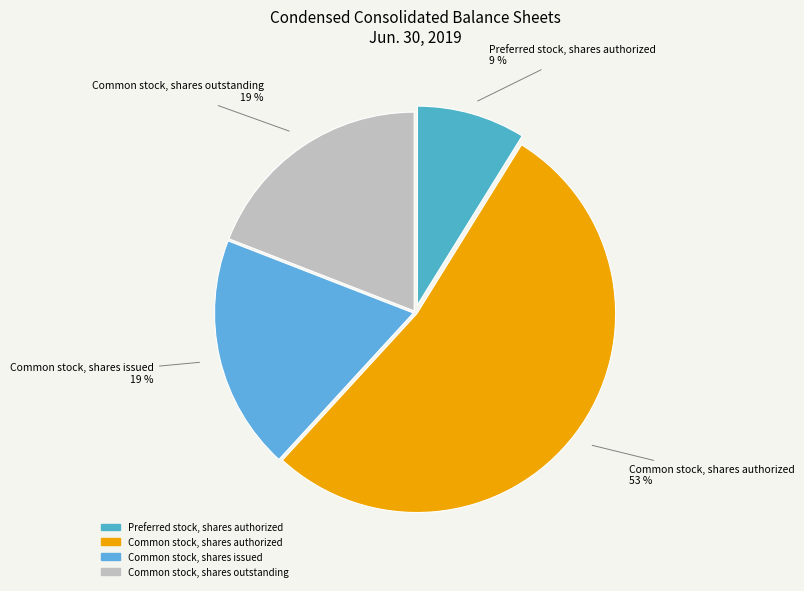

How many slices are in this pie chart?

4